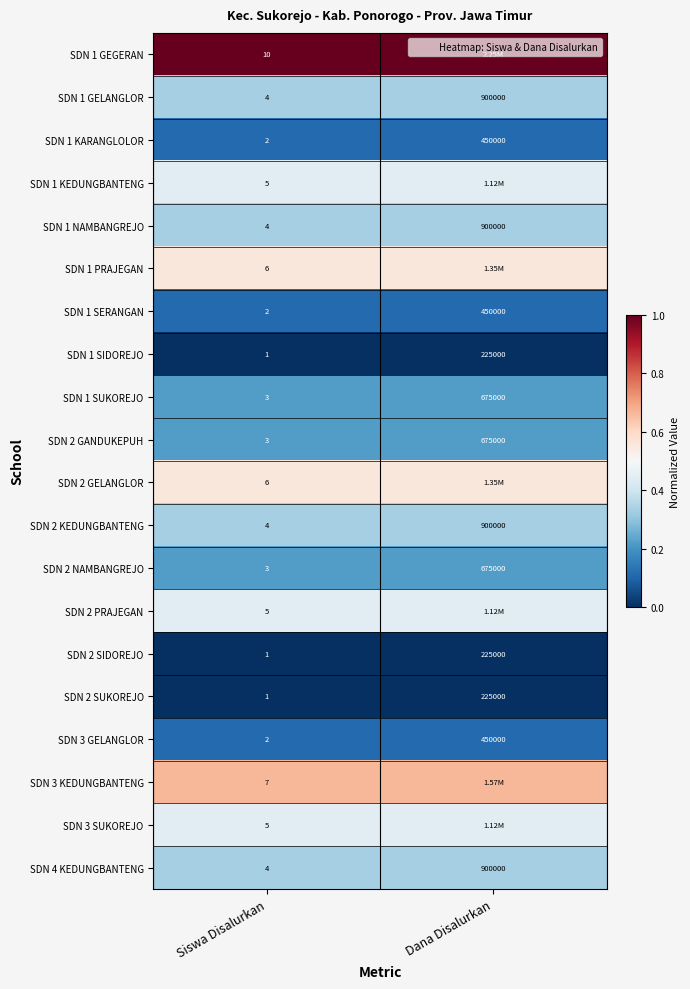

What is the total value across all series at Siswa Disalurkan?

6.4